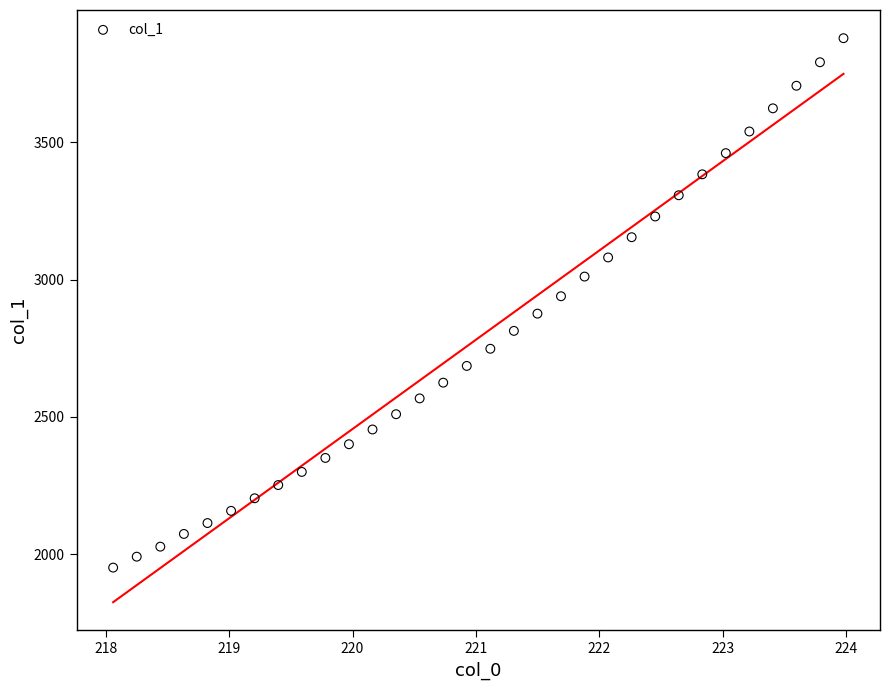

What is the range of Y values (max minus min)?

1928.6